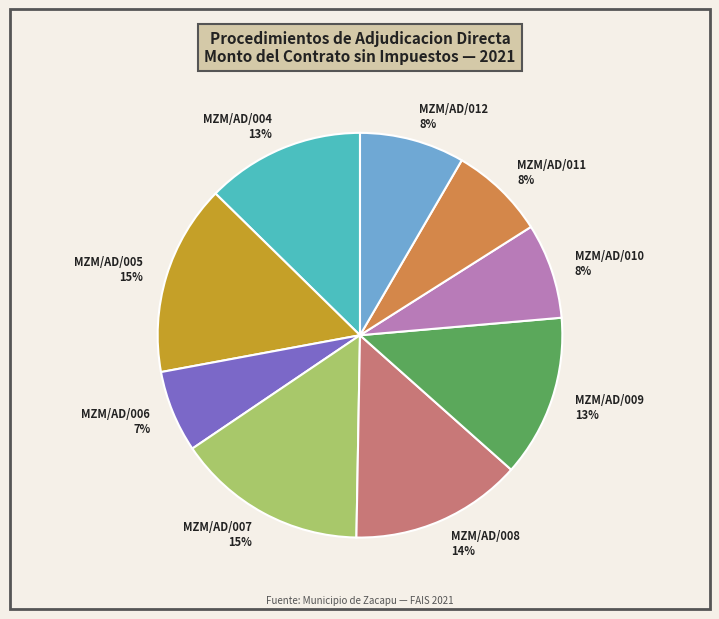

To the nearest percent, what is the average slice percentage?

11%